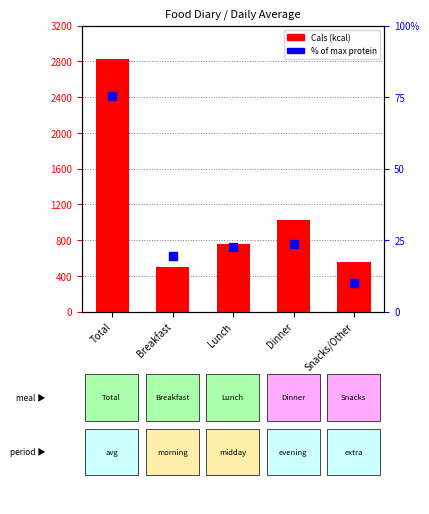

Which series reaches the minimum Y coordinate?

% of max protein